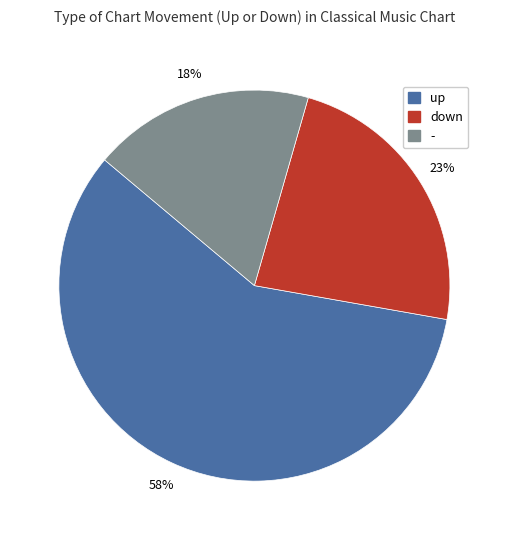

Rank the categories by value from highest to lowest.

up, down, -